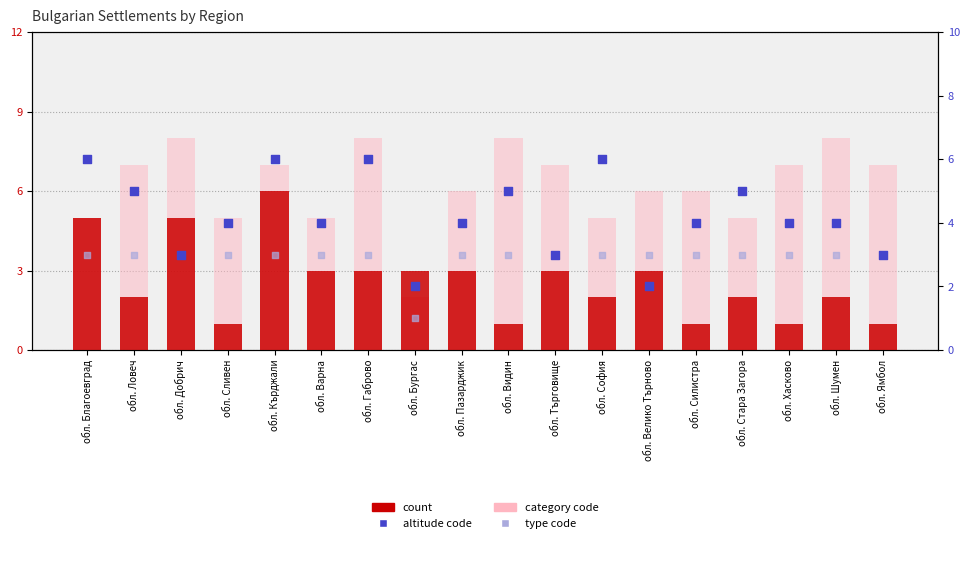

Which series reaches the maximum Y coordinate?

category code